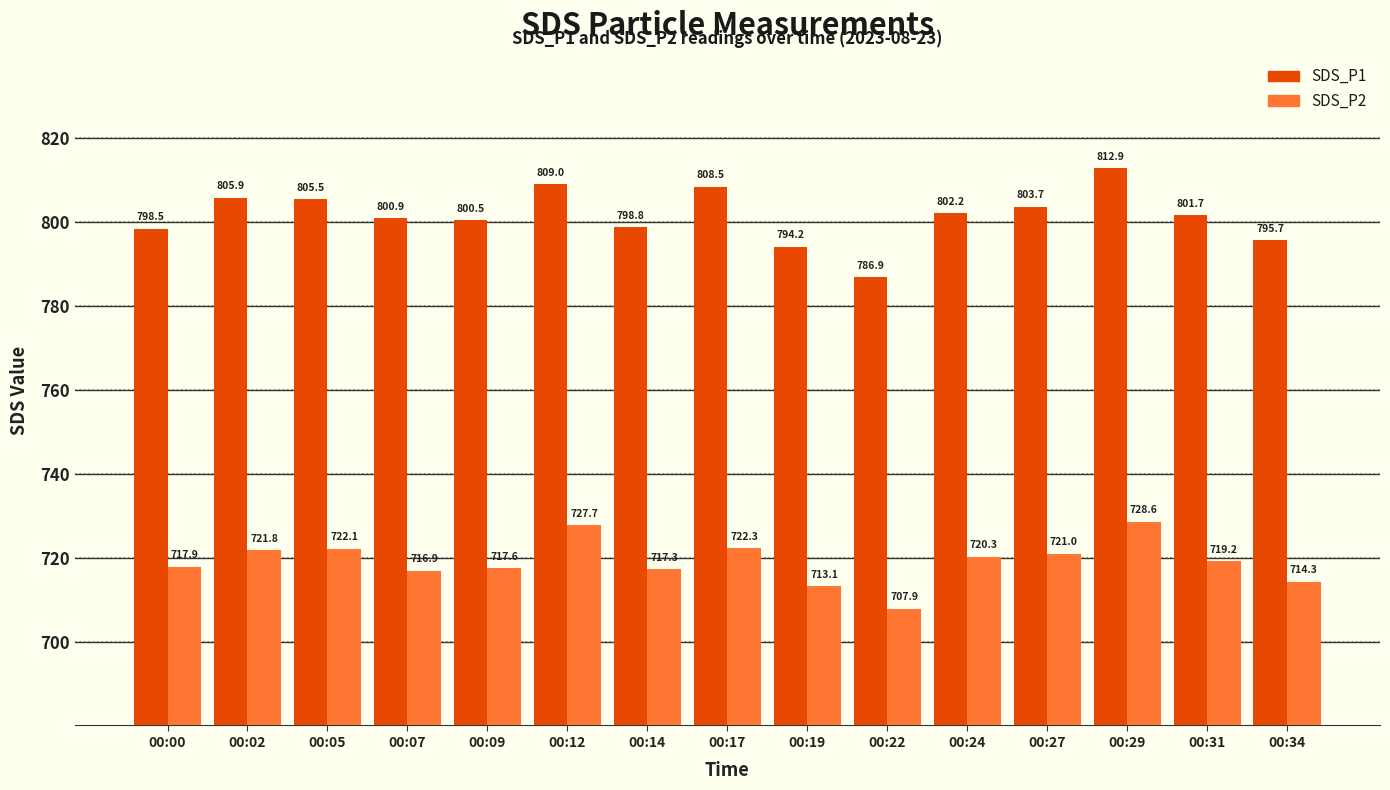

What is the spread (max minus min) of values at 00:34?

81.4